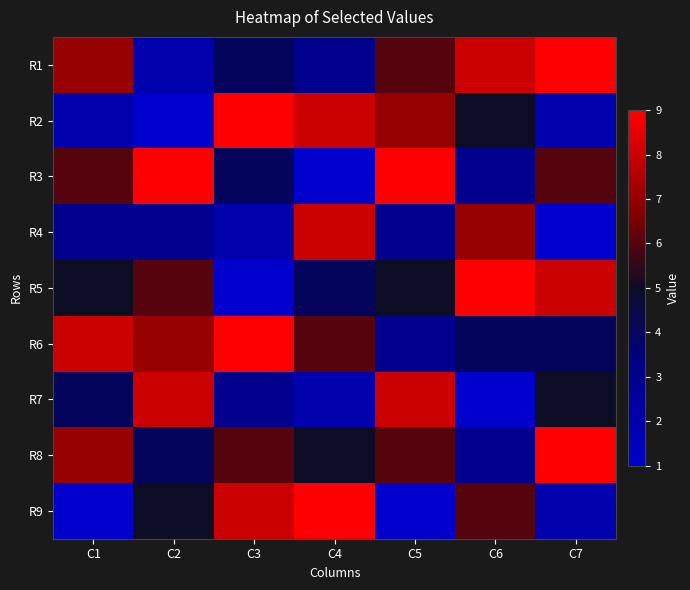

What is the total value across all series at C6?

46